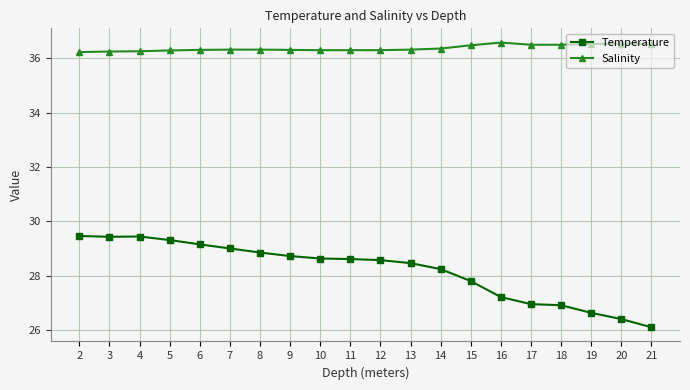

Which series has the widest spread of values?

Temperature